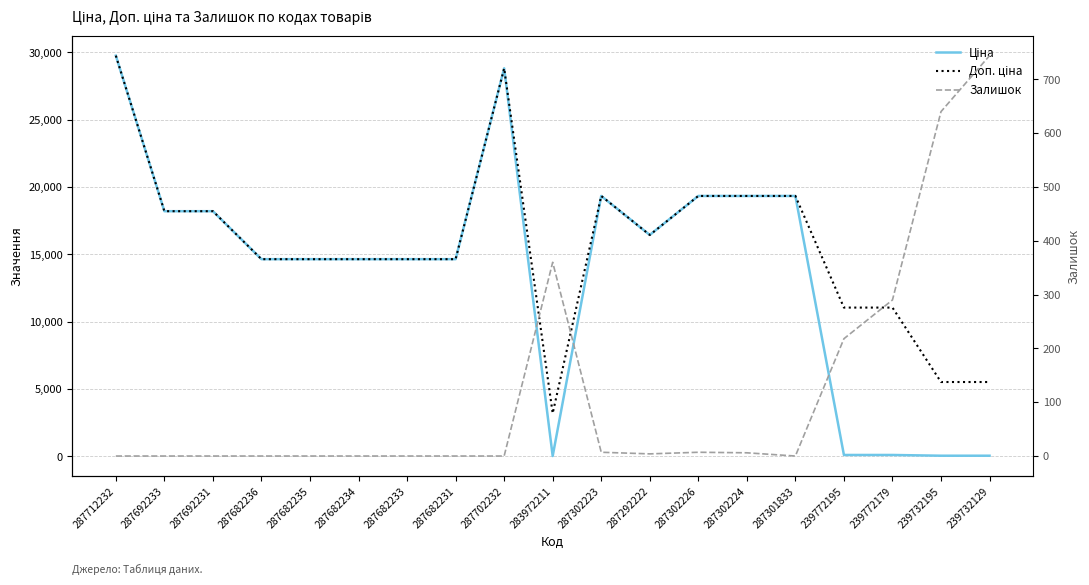

What are all the series names shown in the legend?

Ціна, Доп. ціна, Залишок